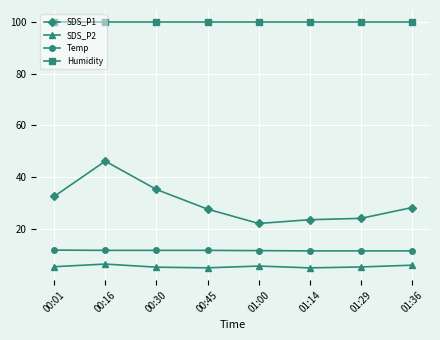

What is the difference between the highest and lowest values at 00:30?

94.7